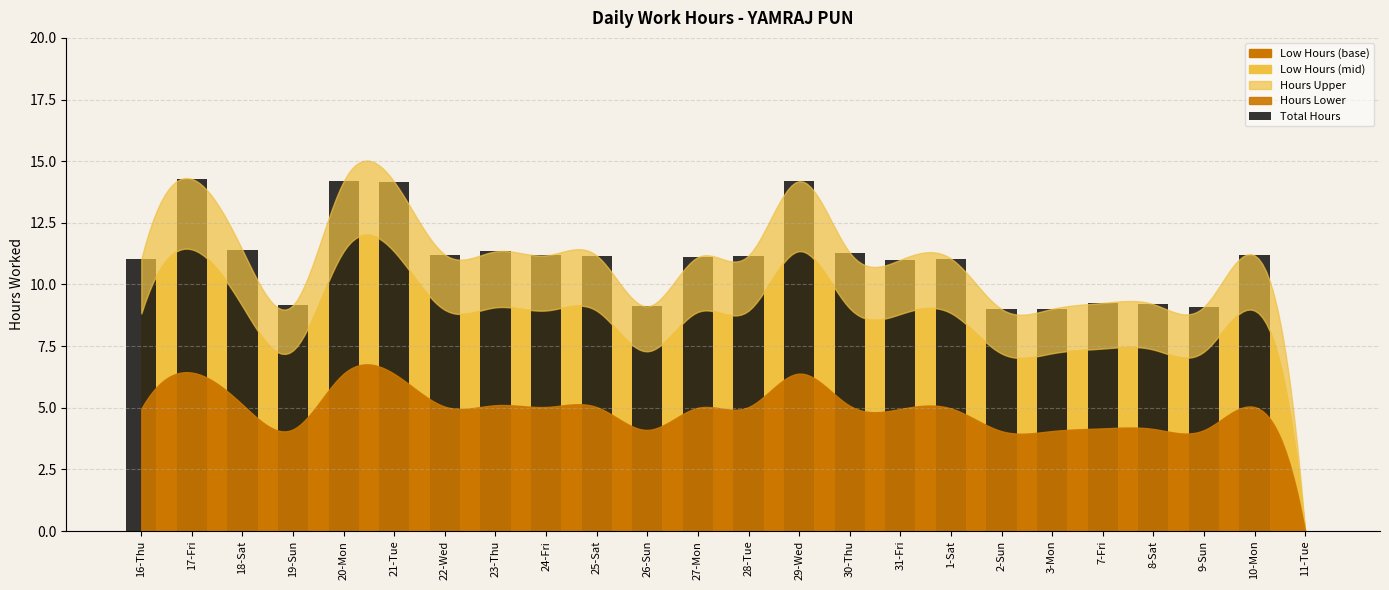

What is the sum of the values at 18-Sat and 21-Tue?

25.6